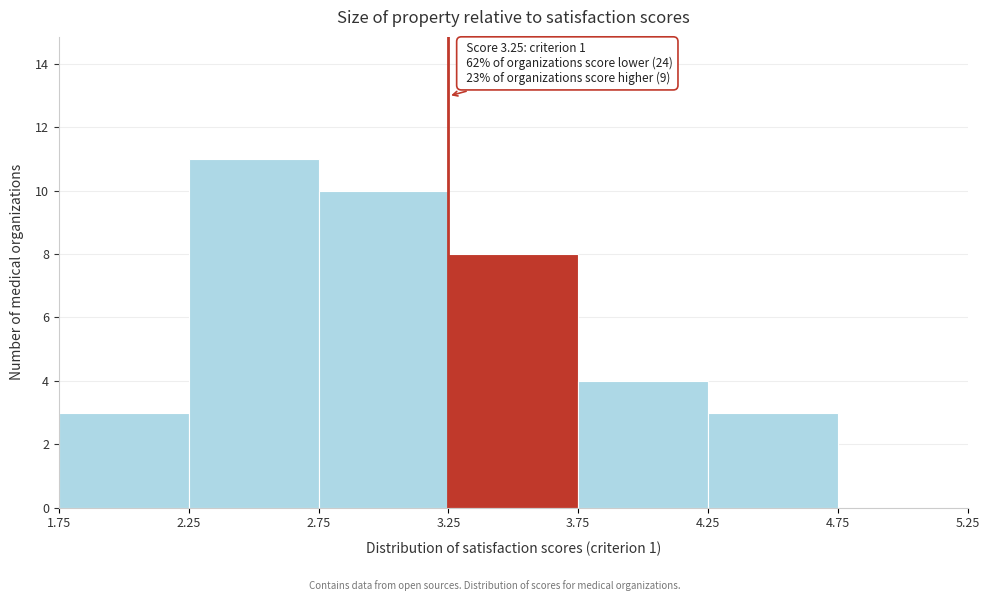

Over which range of the x-axis is the bar tallest?

2.25 to 2.75